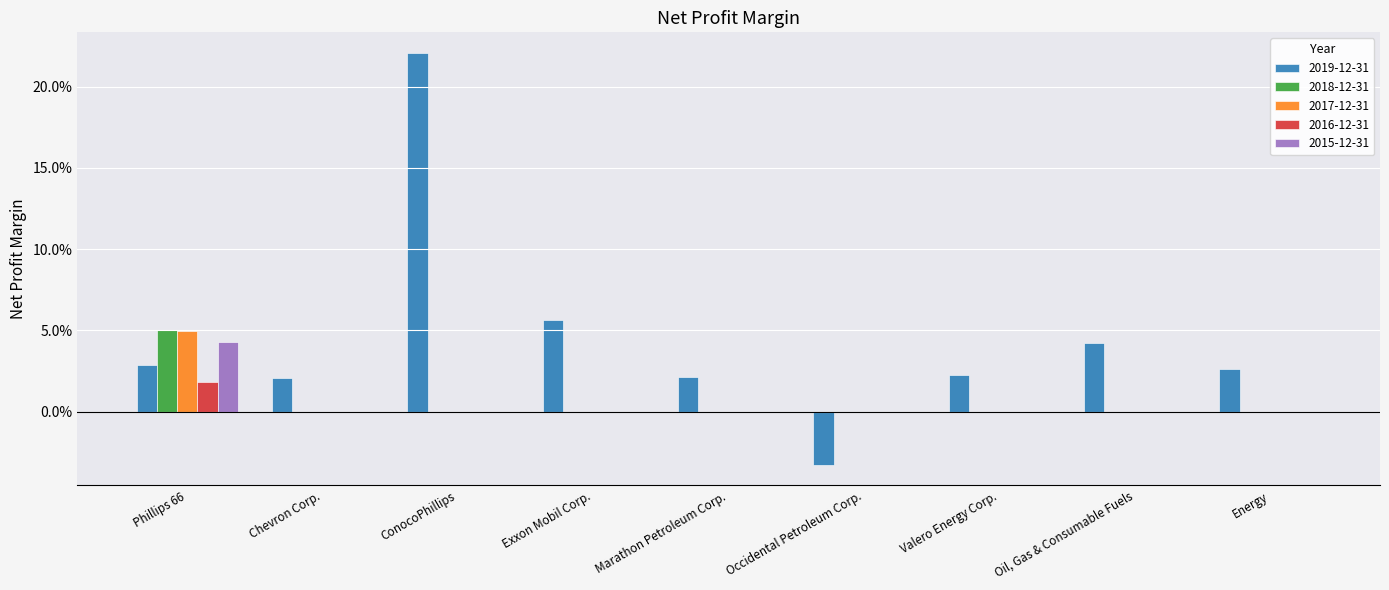

Is the value of 2016-12-31 at ConocoPhillips greater than the value of 2015-12-31 at Exxon Mobil Corp.?

No